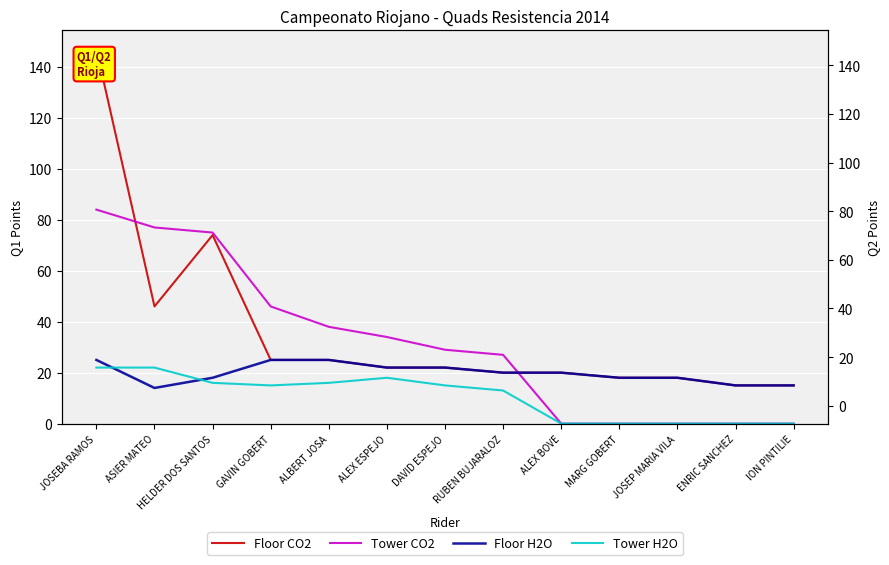

What is the sum of the Floor H2O values at ASIER MATEO and ION PINTILIE?

29